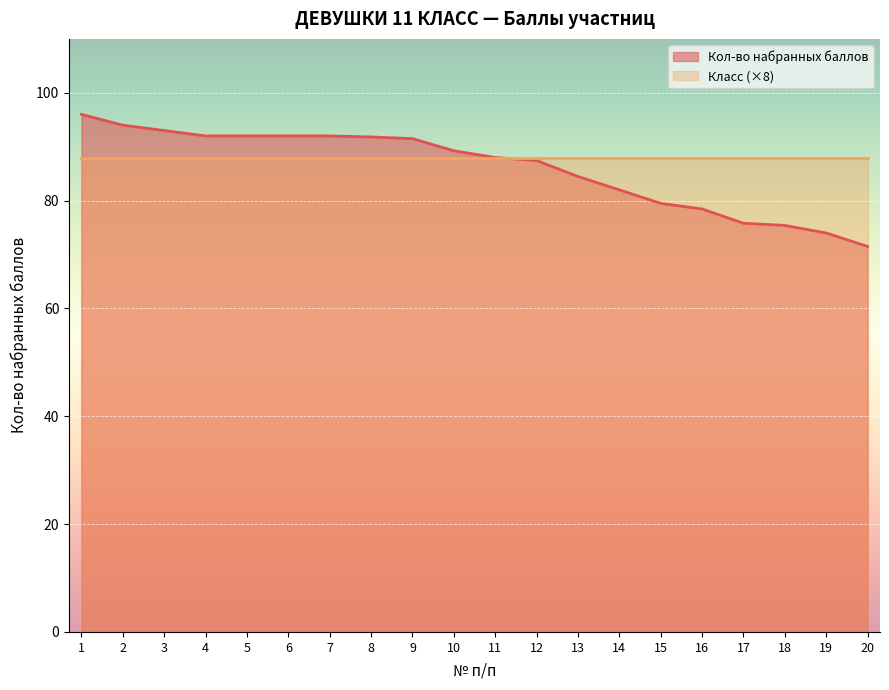

What is the sum of all values?

1720.1